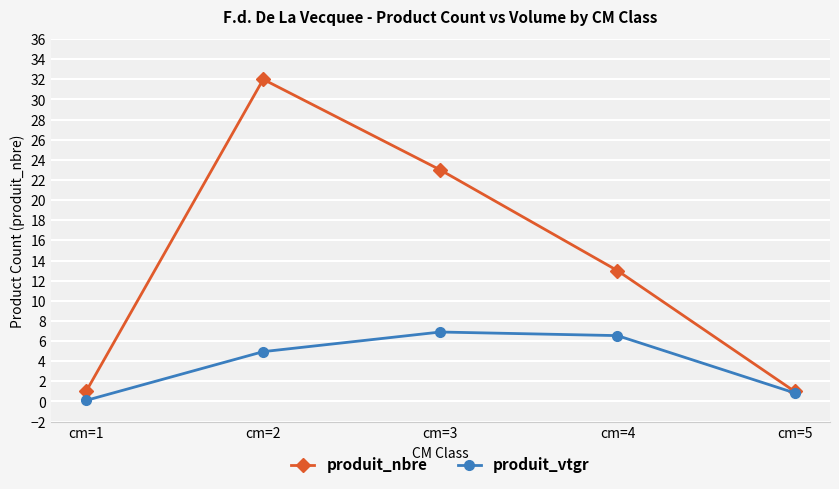

Count the number of data series in this chart.

2